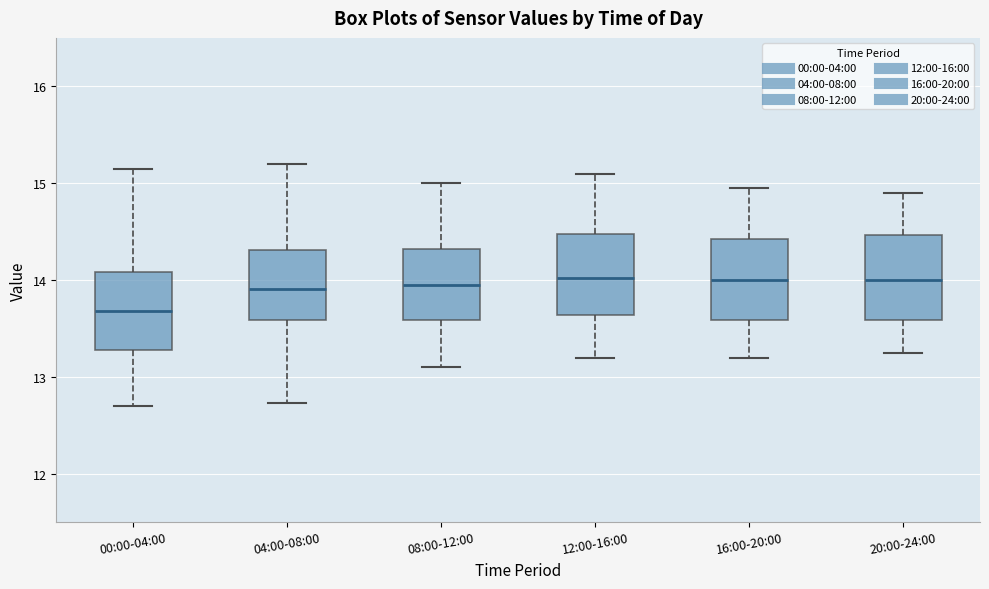

Reading left to right, transcribe this box plot: for each box, give where its median line is, the range the box spans, and where its two whiskers end, as read against the y-axis. The values are not printed on the chart, so give them approximately, as read against the axis.

00:00-04:00: median 13.7, box 13.3 to 14.1, whiskers 12.7 to 15.2
04:00-08:00: median 13.9, box 13.6 to 14.3, whiskers 12.7 to 15.2
08:00-12:00: median 14.0, box 13.6 to 14.3, whiskers 13.1 to 15.0
12:00-16:00: median 14.0, box 13.6 to 14.5, whiskers 13.2 to 15.1
16:00-20:00: median 14.0, box 13.6 to 14.4, whiskers 13.2 to 15.0
20:00-24:00: median 14.0, box 13.6 to 14.5, whiskers 13.3 to 14.9